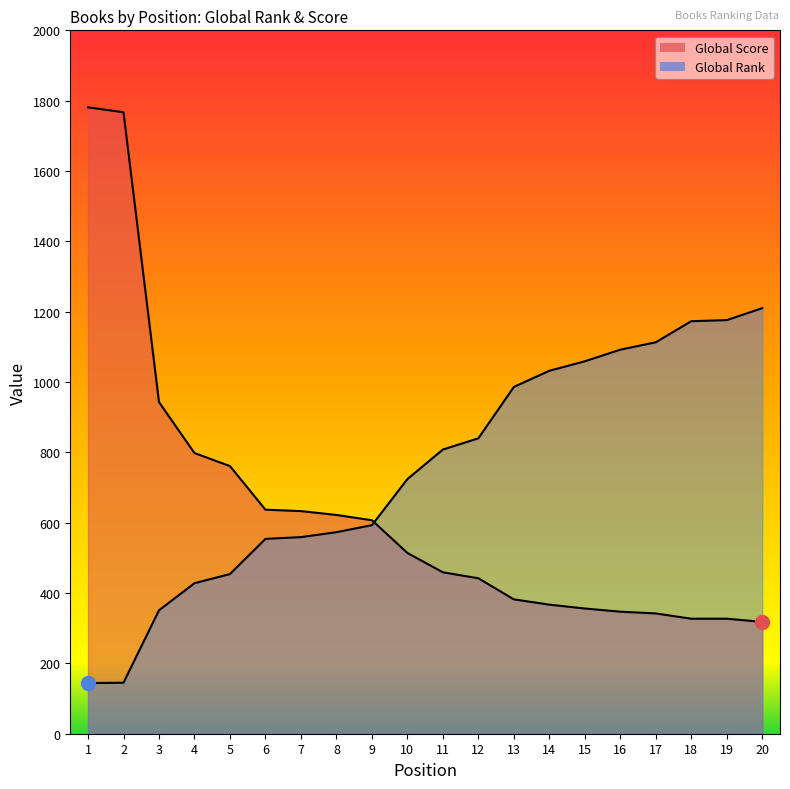

What is the value of the Global Score point at the 6th from the left?

637